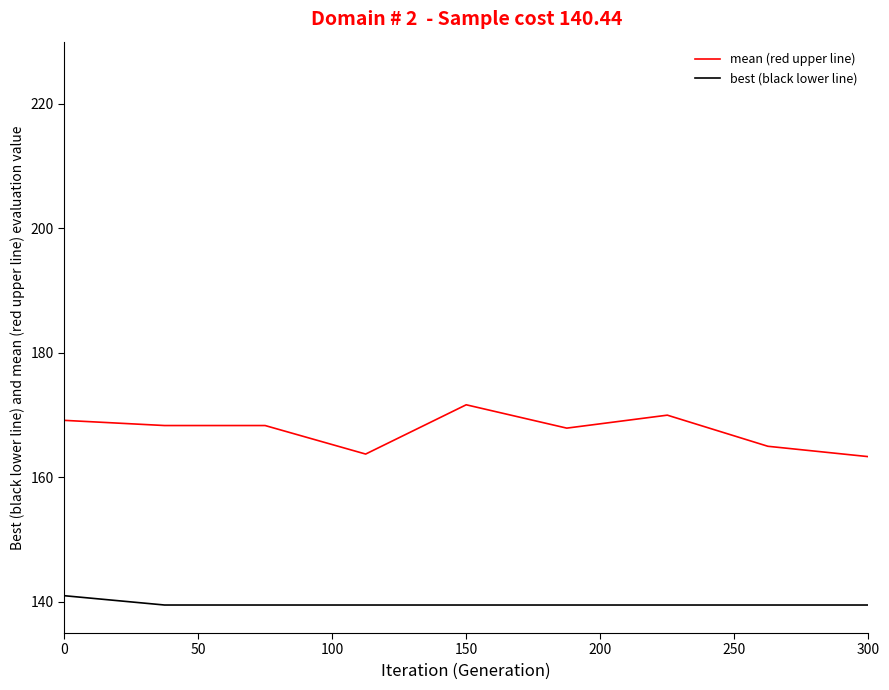

Which series has the largest range (max minus min)?

mean (red upper line)